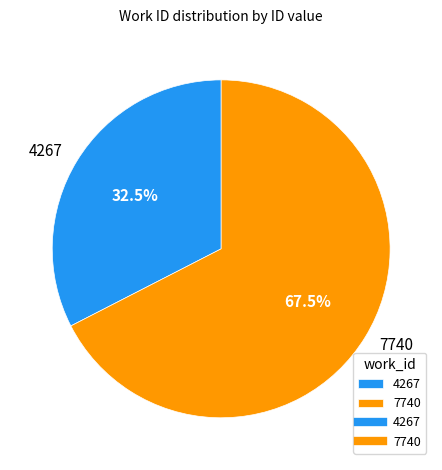

What portion of the pie excludes 7740?

32.5%